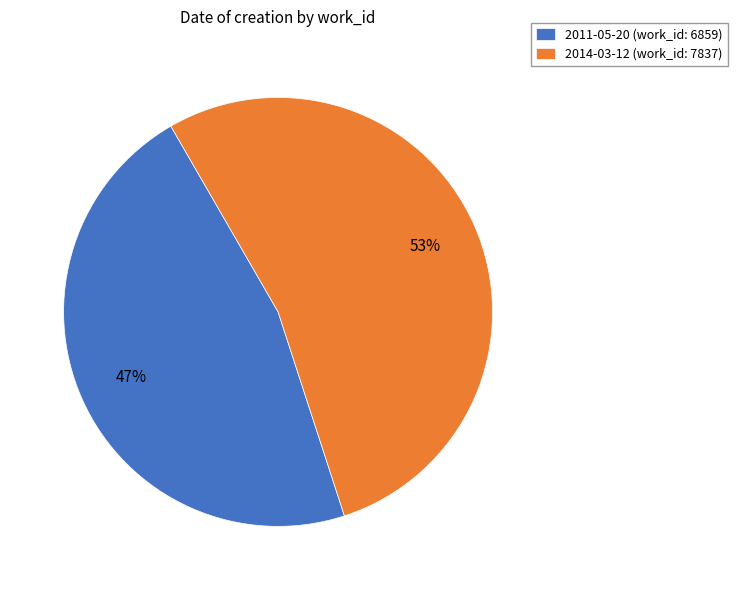

Do 2014-03-12 and 2011-05-20 together represent more than half of the pie?

Yes